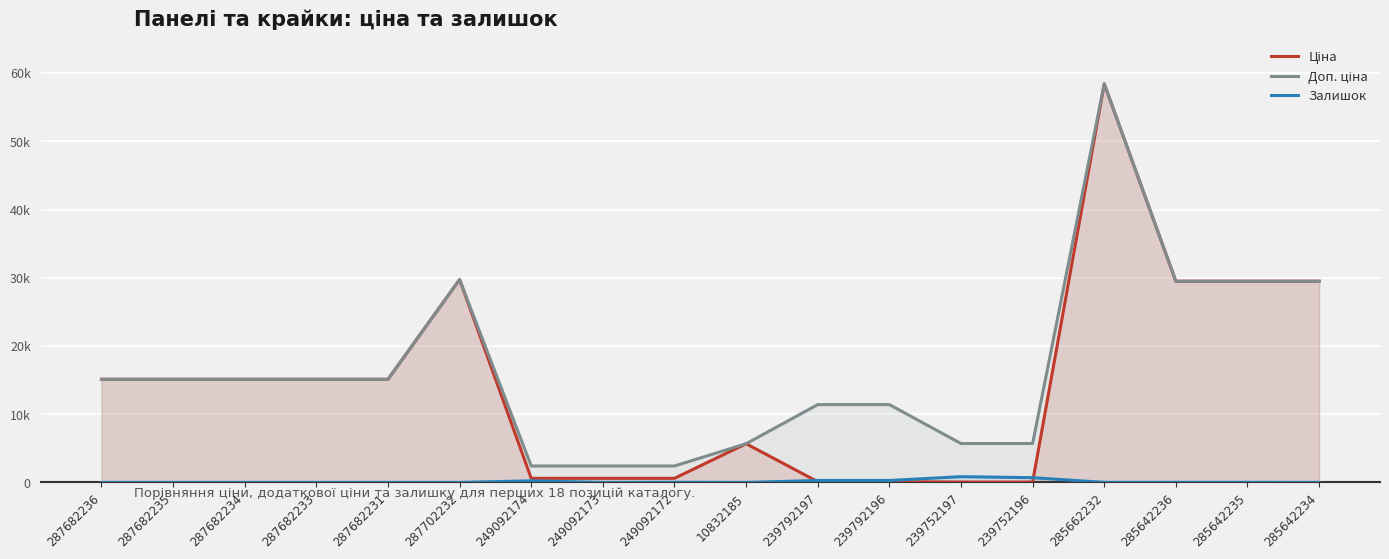

Which series changed the most between 249092174 and 239752197?

Доп. ціна